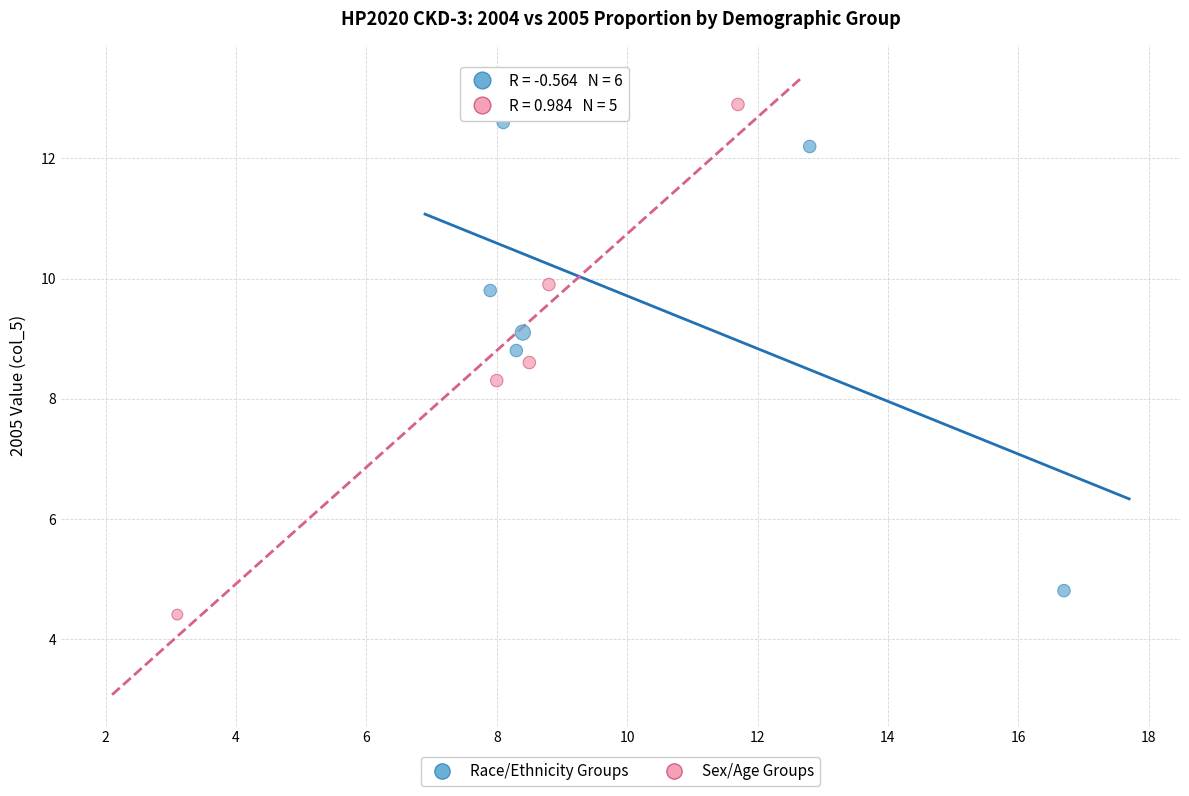

Which series reaches the maximum Y coordinate?

Sex/Age Groups